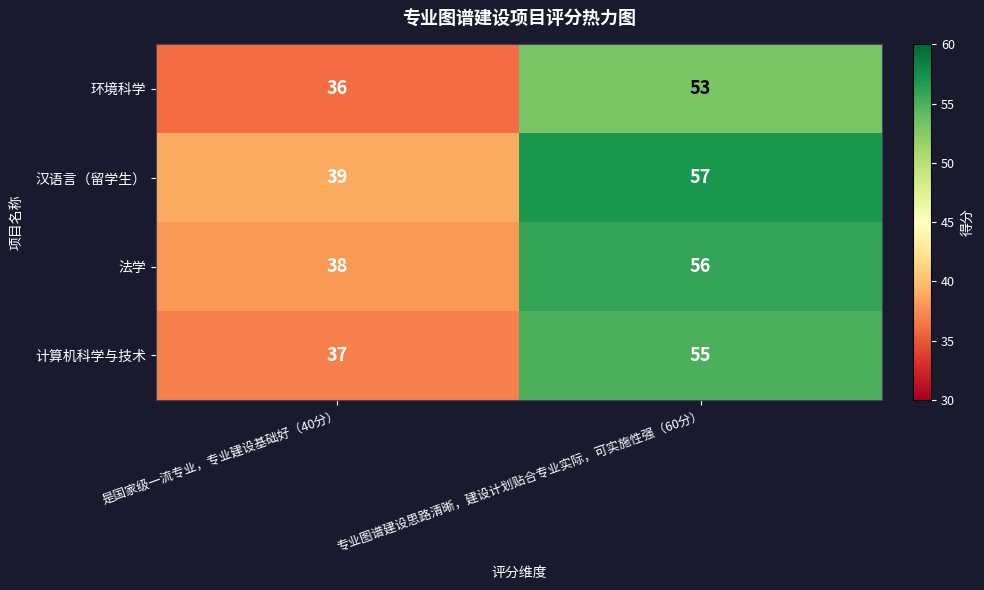

What is the sum of the 环境科学 values at 是国家级一流专业，专业建设基础好（40分） and 专业图谱建设思路清晰，建设计划贴合专业实际，可实施性强（60分）?

89